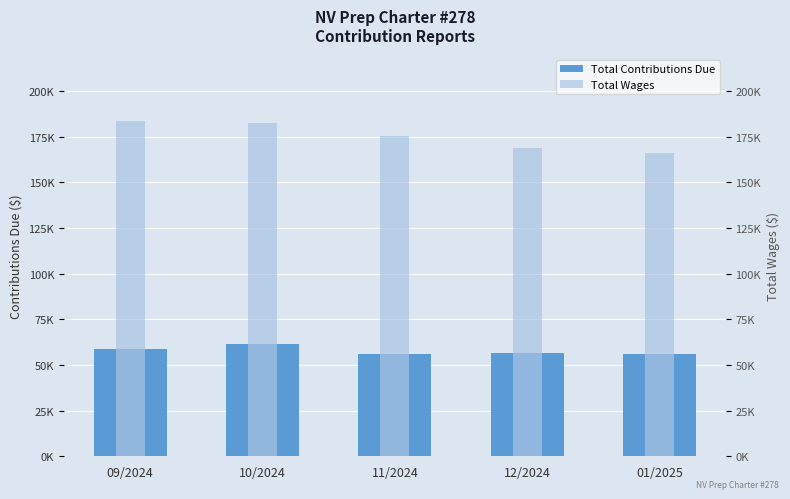

How many groups of bars are there?

5